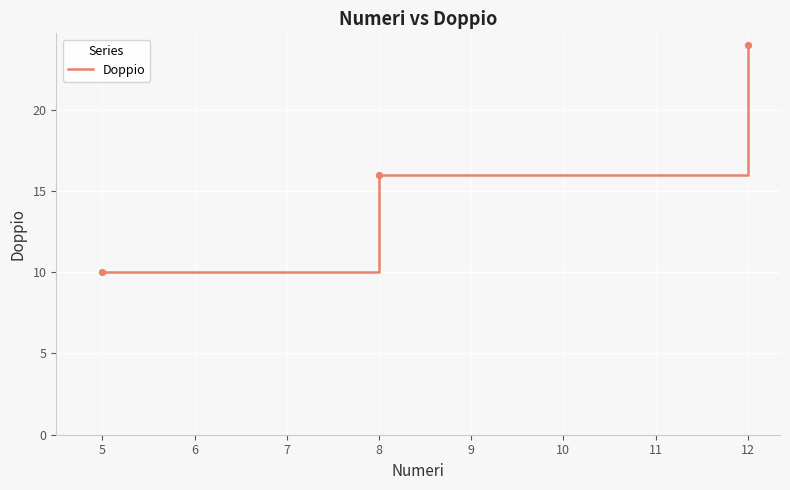

Which has a higher value, 5 or 12?

12